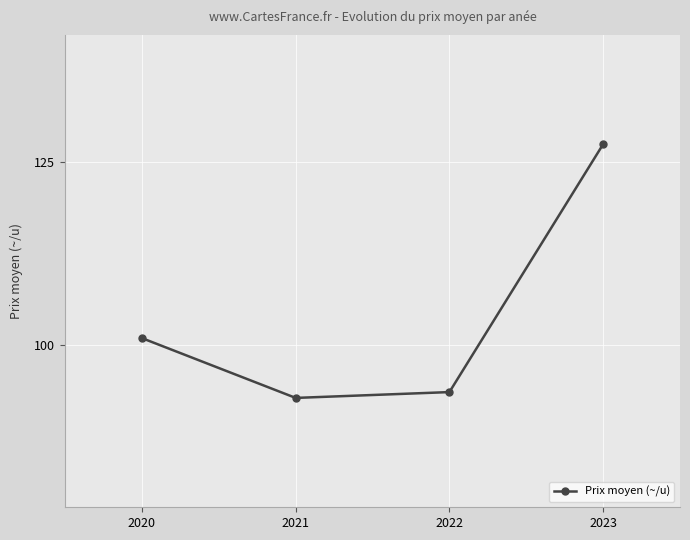

The value at 2022 is 20.6. True or false?

False